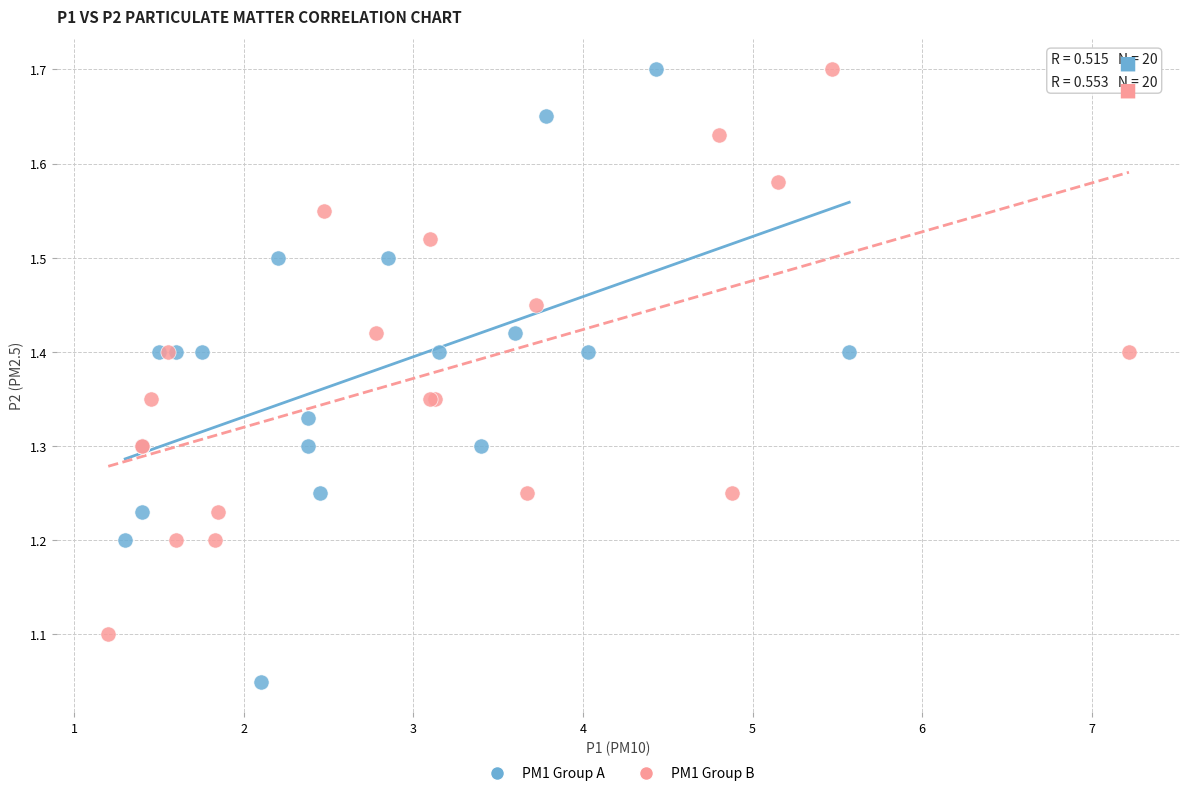

Which series reaches the minimum Y coordinate?

PM1 Group A